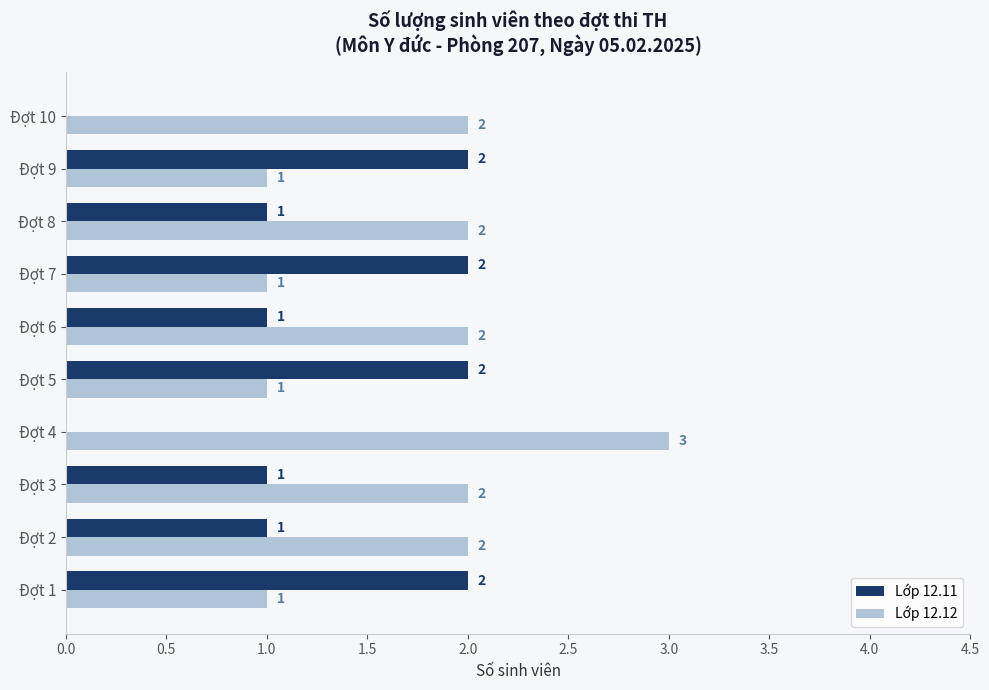

What is the sum of the Lớp 12.12 values at Đợt 5 and Đợt 4?

4